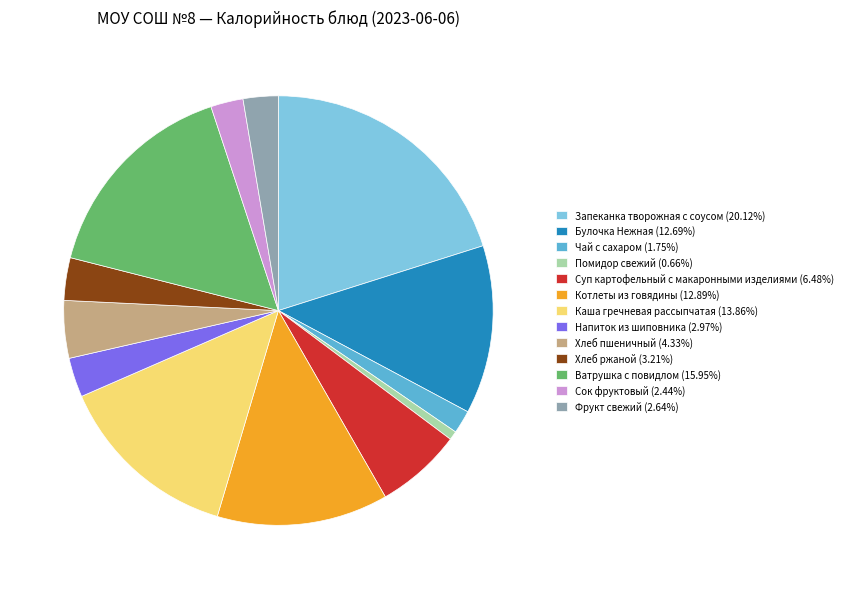

Approximately how many times larger is the value at Напиток из шиповника (2.97%) compared to Помидор свежий (0.66%)?

4.5